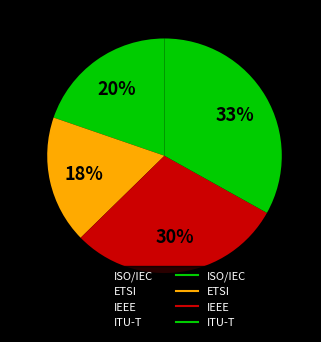

Rank the categories by value from highest to lowest.

ITU-T, IEEE, ISO/IEC, ETSI